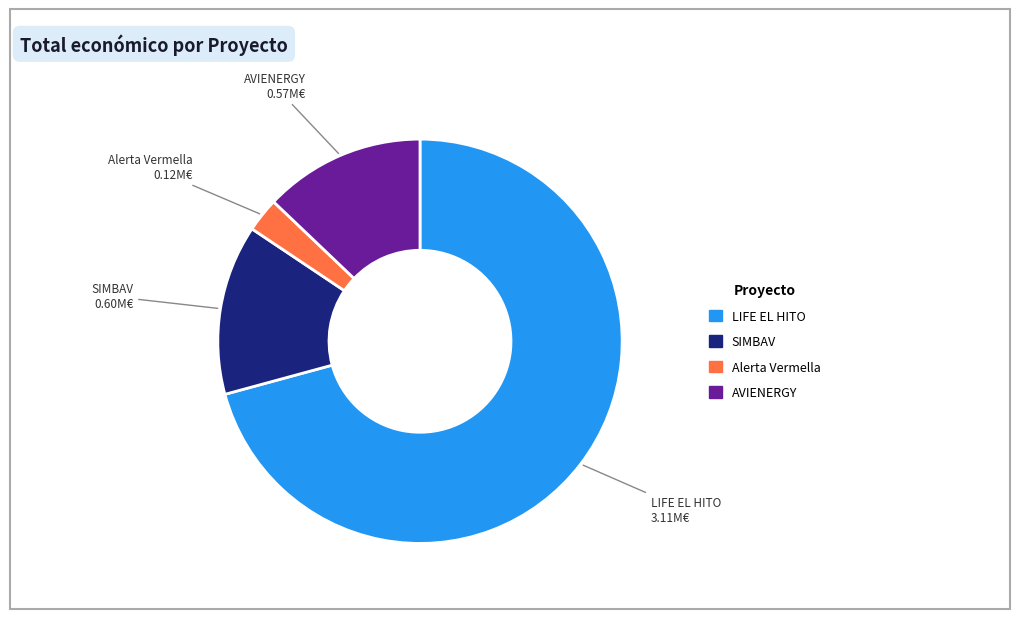

Which category has the biggest portion of the pie?

LIFE EL HITO